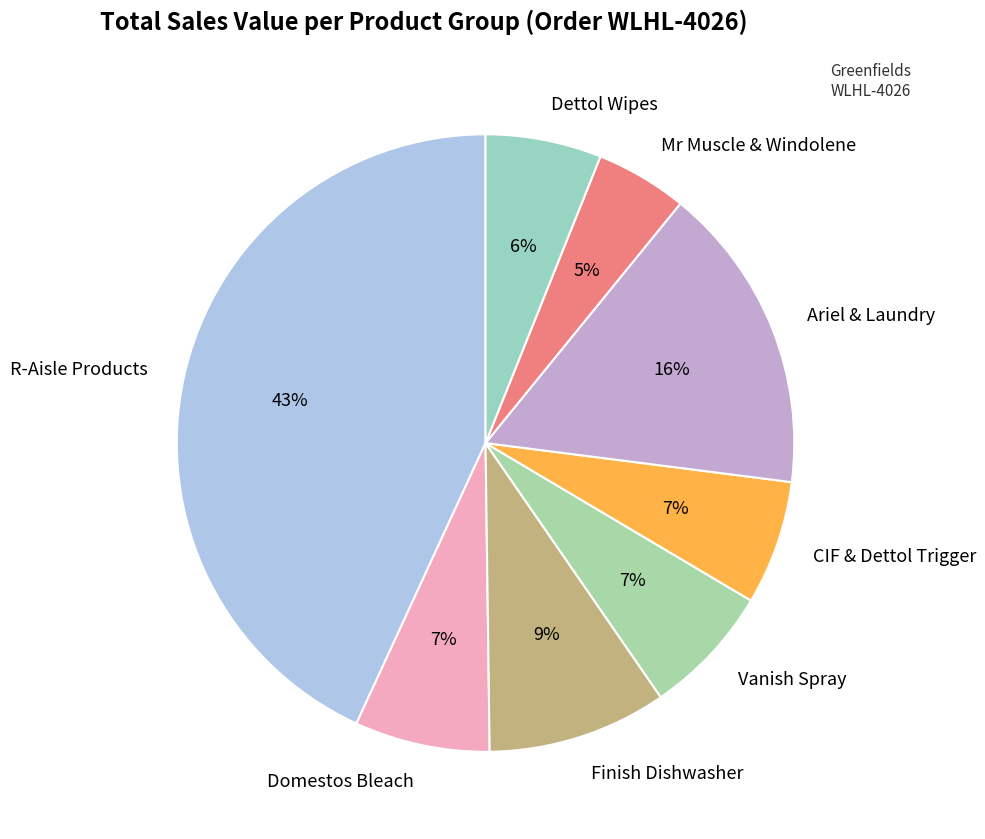

How many segments does this pie chart have?

8